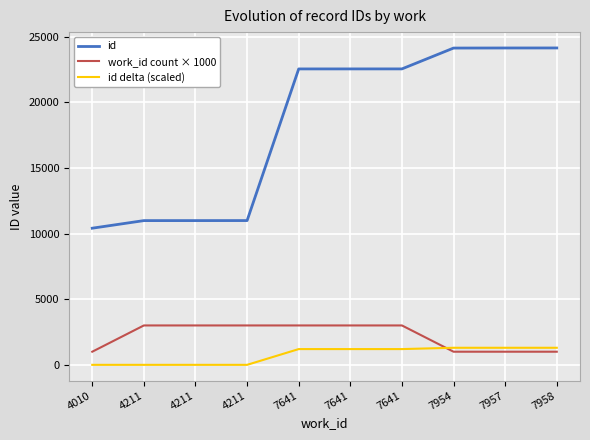

Reading right to left, transcribe all the data shown in this chart.

id: 24132	24130	24124	22537	22536	22535	10987	10985	10984	10406
work_id count × 1000: 1000	1000	1000	3000	3000	3000	3000	3000	3000	1000
id delta (scaled): 1300	1300	1300	1200	1200	1200	0	0	0	0